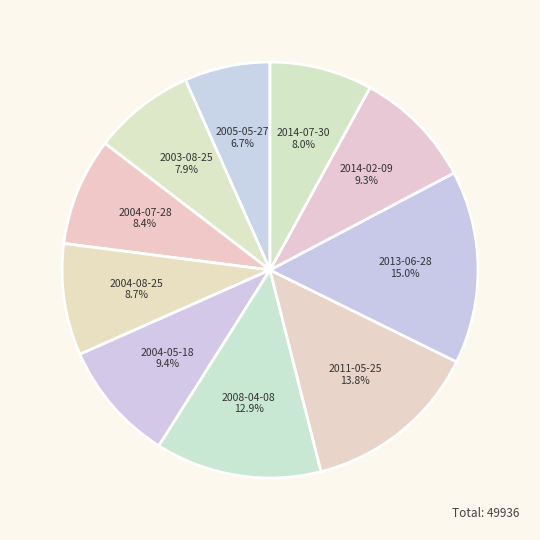

How many segments does this pie chart have?

10